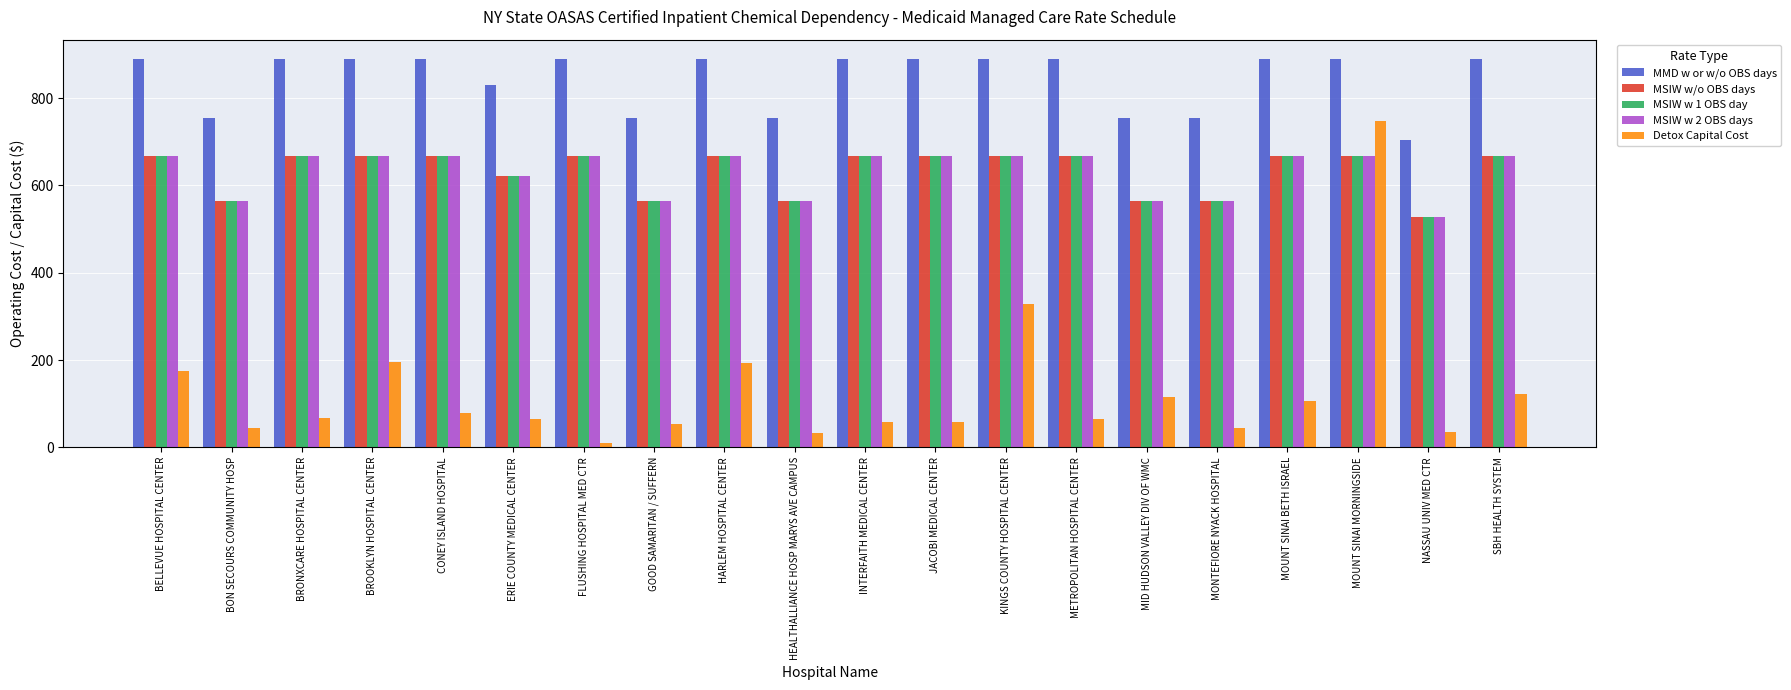

True or false: MSIW w 2 OBS days has a value of 445.7 at CONEY ISLAND HOSPITAL.

False